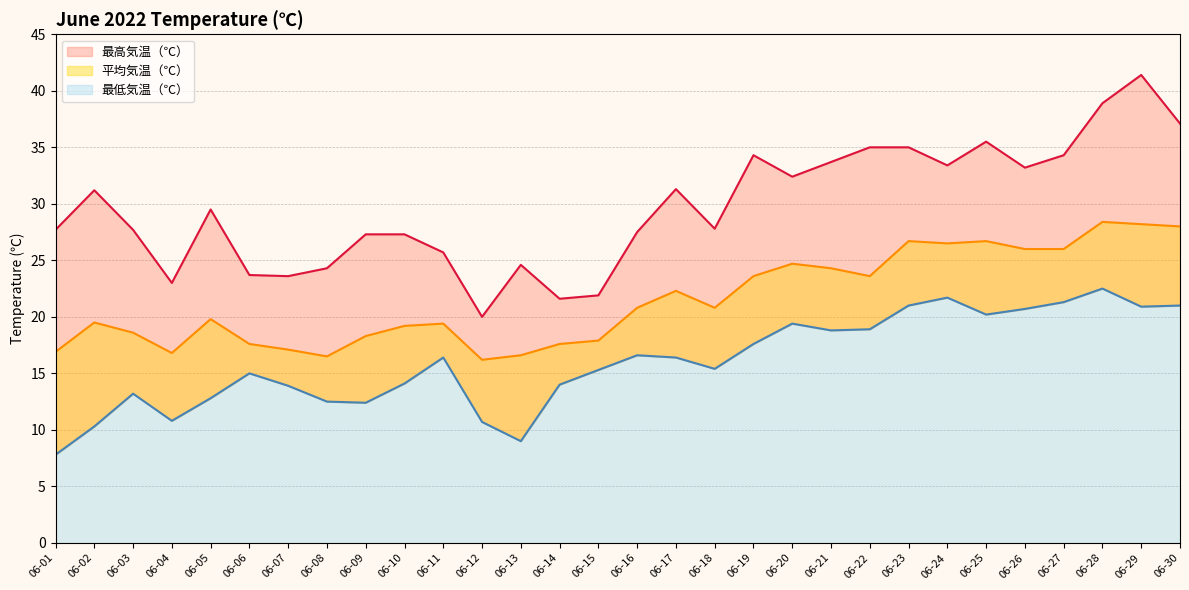

Rank the series at 06-03 from lowest to highest value.

最低気温（℃）, 平均気温（℃）, 最高気温（℃）